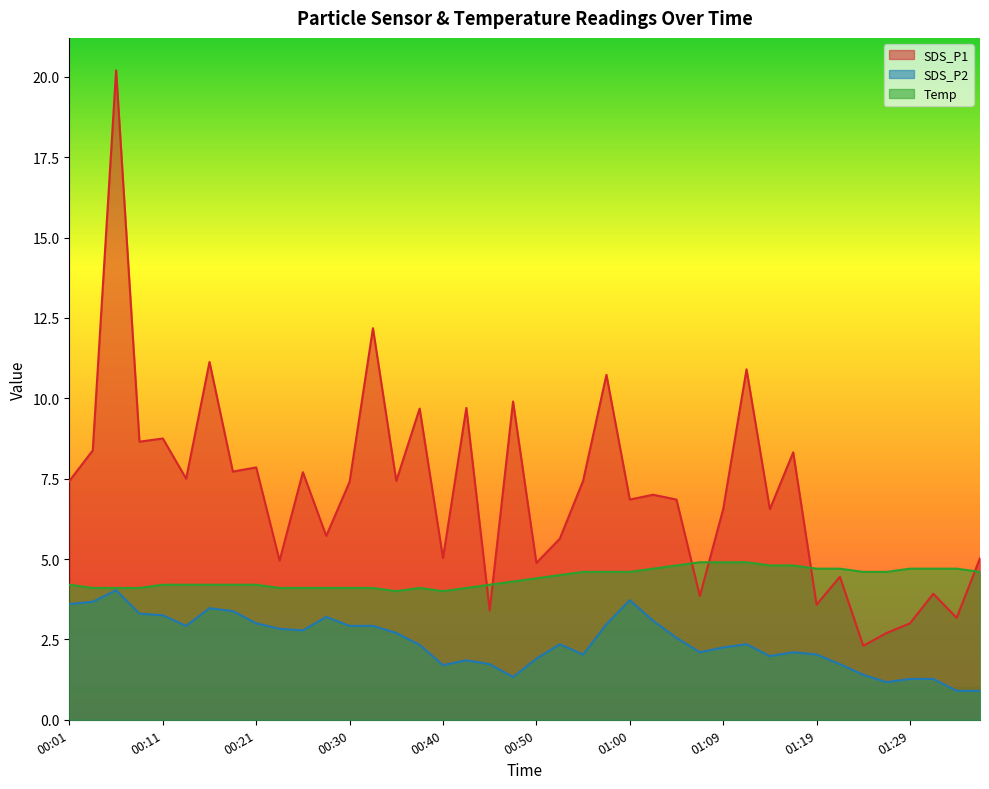

The value of Temp at 01:02 is 8.2. True or false?

False